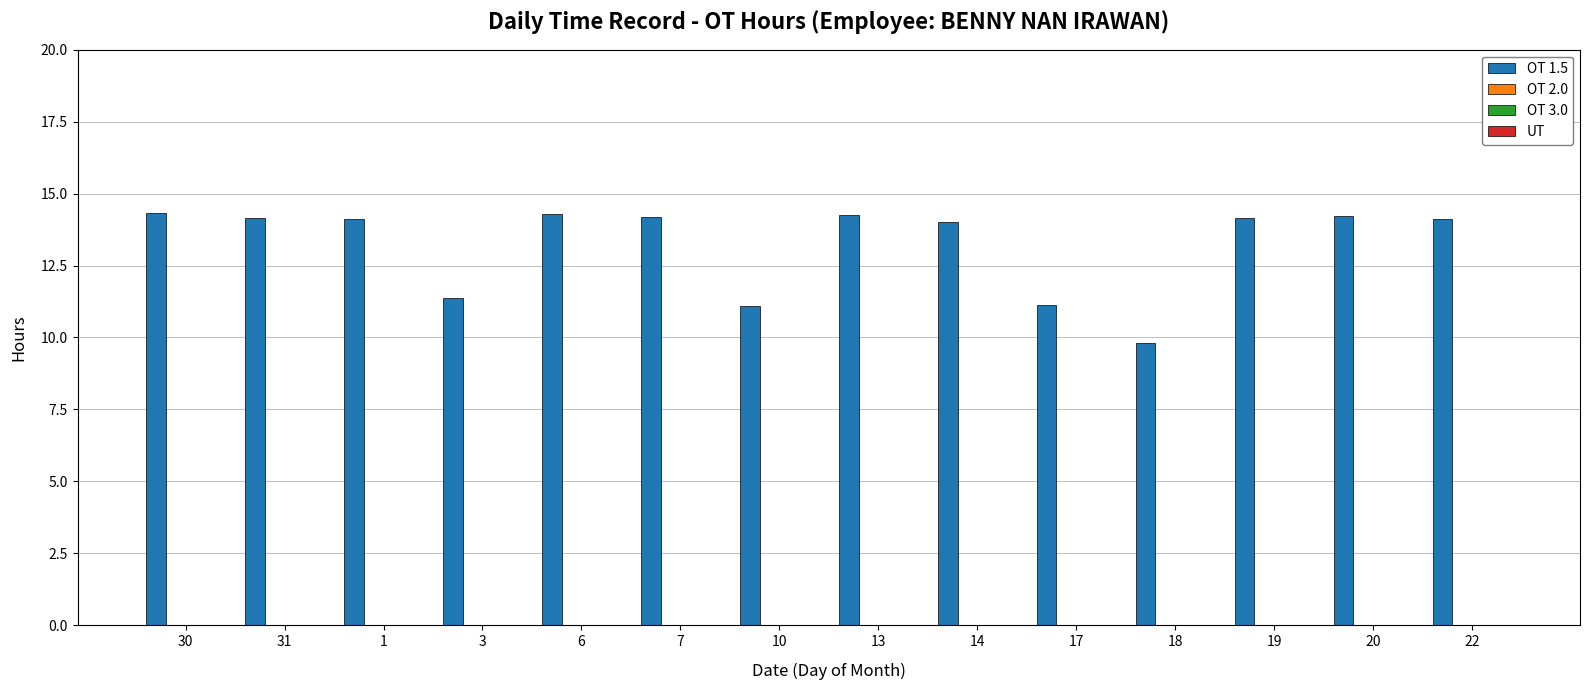

What is the value of the 1st bar from the left?

14.3